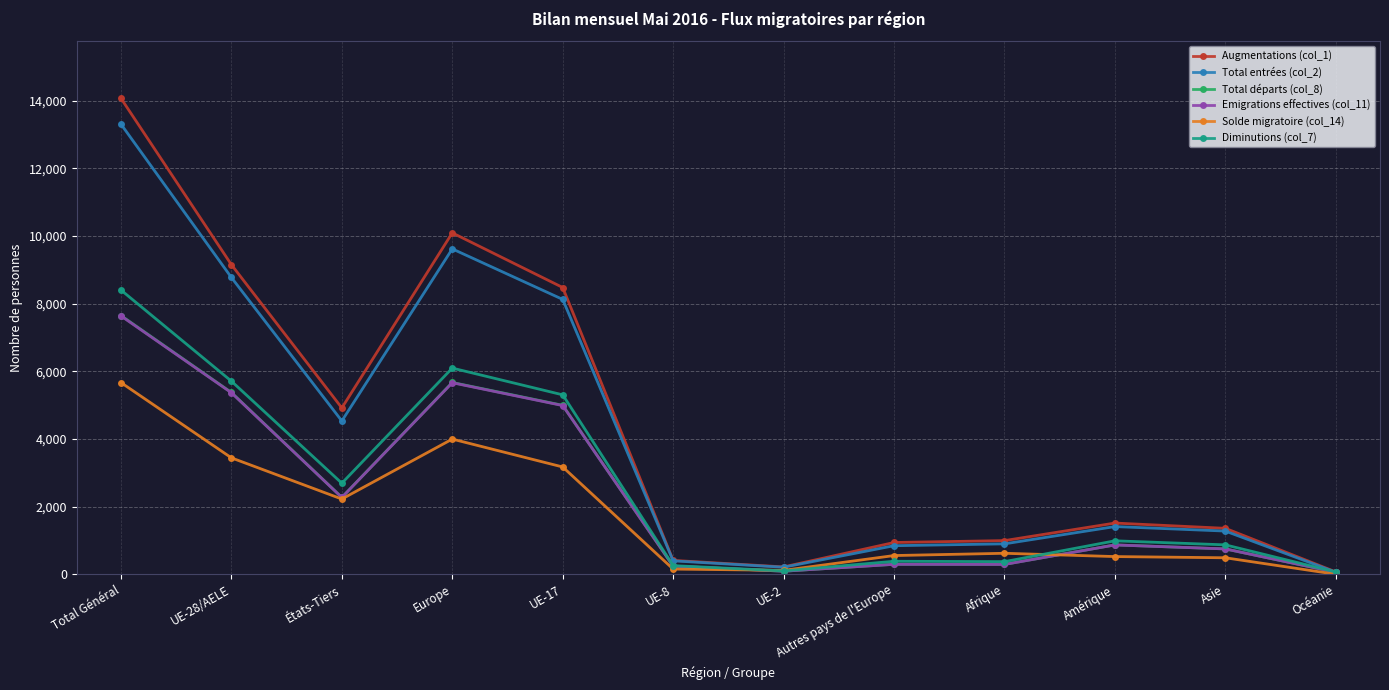

What is the label of the 8th point from the left?

Autres pays de l'Europe